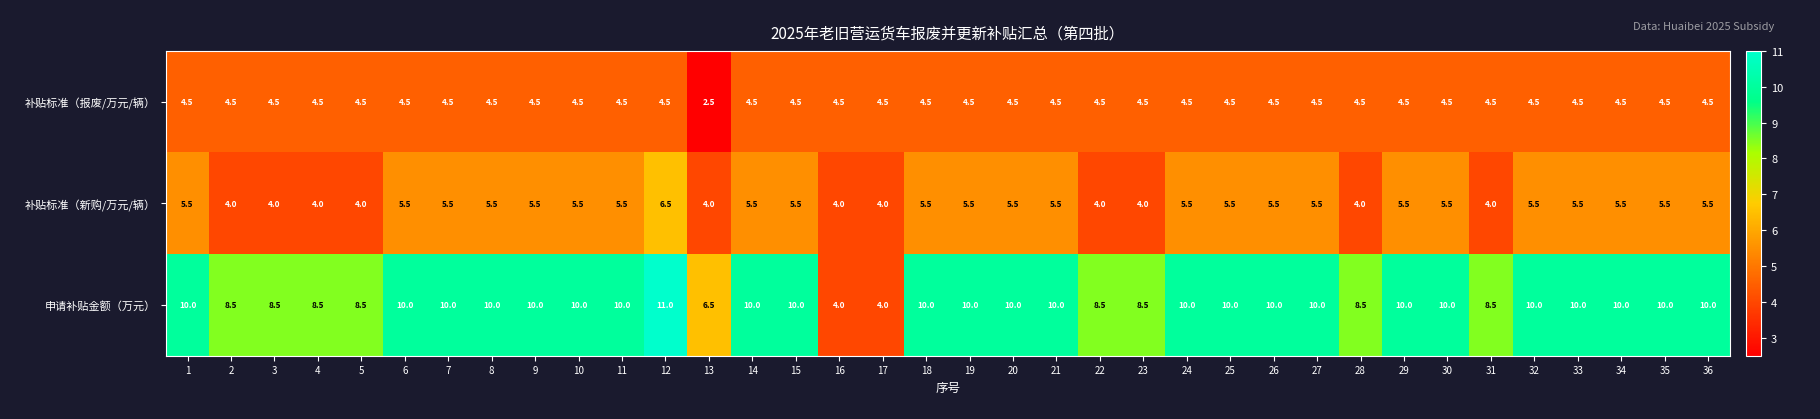

Rank the series at 18 from highest to lowest value.

申请补贴金额（万元）, 补贴标准（新购/万元/辆）, 补贴标准（报废/万元/辆）